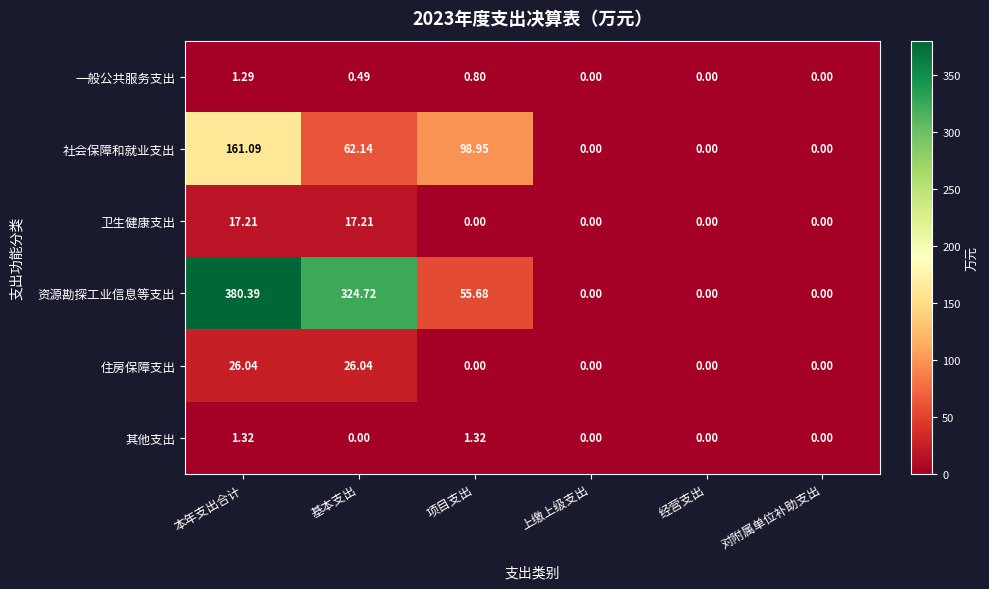

At which label does 资源勘探工业信息等支出 first exceed 55?

本年支出合计